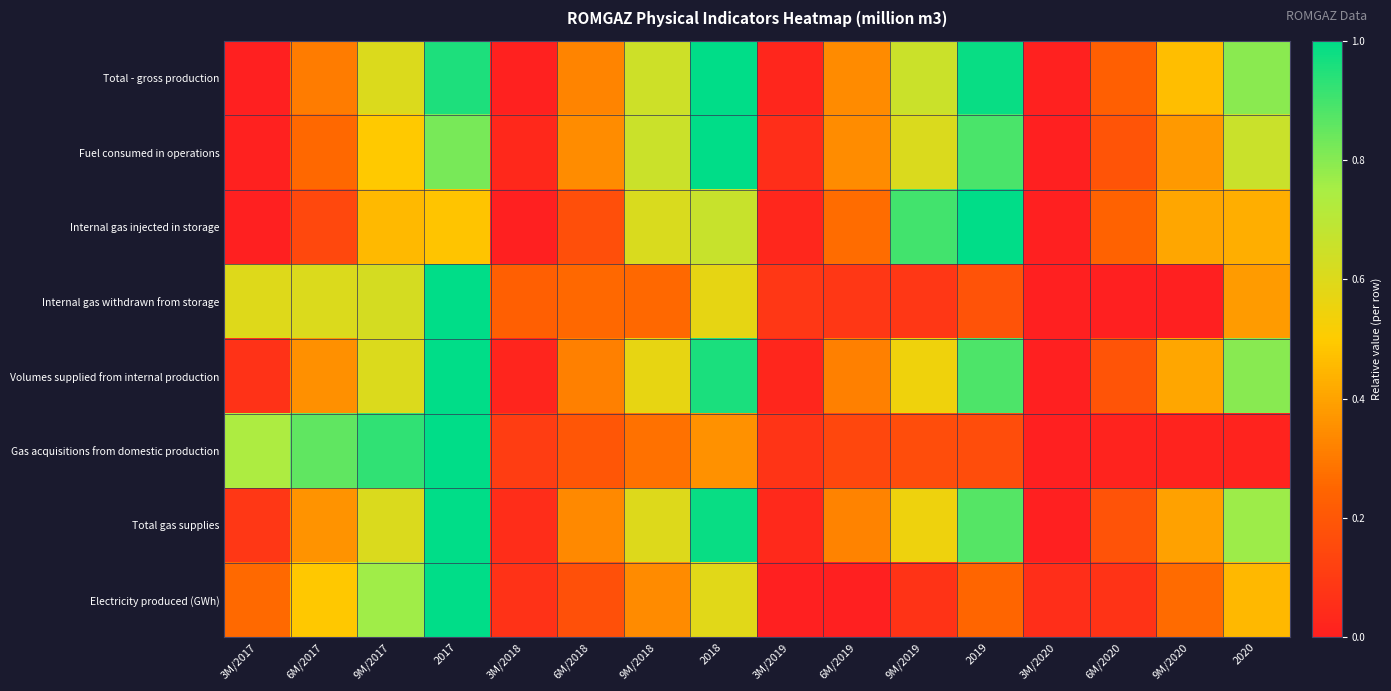

Reading left to right, extract all data points from this chart.

Total - gross production: 3M/2017=0.0	6M/2017=0.3	9M/2017=0.6	2017=1.0	3M/2018=0.0	6M/2018=0.3	9M/2018=0.6	2018=1.0	3M/2019=0.0	6M/2019=0.3	9M/2019=0.7	2019=1.0	3M/2020=0.0	6M/2020=0.2	9M/2020=0.5	2020=0.8
Fuel consumed in operations: 3M/2017=0.0	6M/2017=0.3	9M/2017=0.5	2017=0.8	3M/2018=0.0	6M/2018=0.3	9M/2018=0.7	2018=1.0	3M/2019=0.1	6M/2019=0.3	9M/2019=0.6	2019=0.9	3M/2020=0.0	6M/2020=0.2	9M/2020=0.4	2020=0.7
Internal gas injected in storage: 3M/2017=0.0	6M/2017=0.1	9M/2017=0.5	2017=0.5	3M/2018=0.0	6M/2018=0.2	9M/2018=0.6	2018=0.7	3M/2019=0.0	6M/2019=0.3	9M/2019=0.9	2019=1.0	3M/2020=0.0	6M/2020=0.2	9M/2020=0.4	2020=0.4
Internal gas withdrawn from storage: 3M/2017=0.6	6M/2017=0.6	9M/2017=0.6	2017=1.0	3M/2018=0.2	6M/2018=0.3	9M/2018=0.3	2018=0.6	3M/2019=0.1	6M/2019=0.1	9M/2019=0.1	2019=0.2	3M/2020=0.0	6M/2020=0.0	9M/2020=0.0	2020=0.4
Volumes supplied from internal production: 3M/2017=0.1	6M/2017=0.4	9M/2017=0.6	2017=1.0	3M/2018=0.0	6M/2018=0.3	9M/2018=0.6	2018=1.0	3M/2019=0.0	6M/2019=0.3	9M/2019=0.5	2019=0.9	3M/2020=0.0	6M/2020=0.2	9M/2020=0.4	2020=0.8
Gas acquisitions from domestic production: 3M/2017=0.7	6M/2017=0.9	9M/2017=0.9	2017=1.0	3M/2018=0.1	6M/2018=0.2	9M/2018=0.3	2018=0.4	3M/2019=0.1	6M/2019=0.1	9M/2019=0.2	2019=0.2	3M/2020=0.0	6M/2020=0.0	9M/2020=0.0	2020=0.0
Total gas supplies: 3M/2017=0.1	6M/2017=0.4	9M/2017=0.6	2017=1.0	3M/2018=0.0	6M/2018=0.3	9M/2018=0.6	2018=1.0	3M/2019=0.0	6M/2019=0.3	9M/2019=0.5	2019=0.9	3M/2020=0.0	6M/2020=0.2	9M/2020=0.4	2020=0.8
Electricity produced (GWh): 3M/2017=0.3	6M/2017=0.5	9M/2017=0.8	2017=1.0	3M/2018=0.1	6M/2018=0.2	9M/2018=0.3	2018=0.6	3M/2019=0.0	6M/2019=0.0	9M/2019=0.1	2019=0.2	3M/2020=0.1	6M/2020=0.1	9M/2020=0.3	2020=0.5